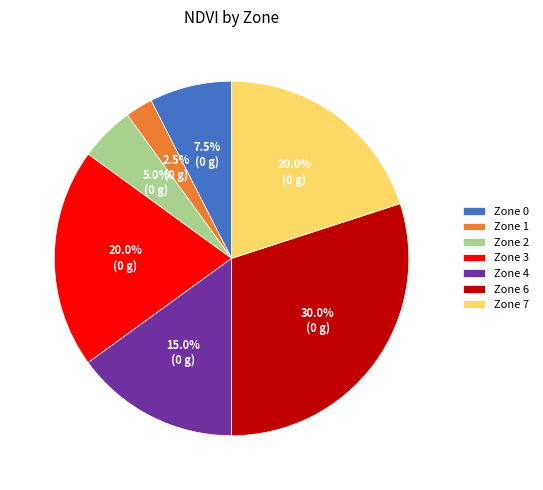

The Zone 6 slice represents 44% of the pie. True or false?

False